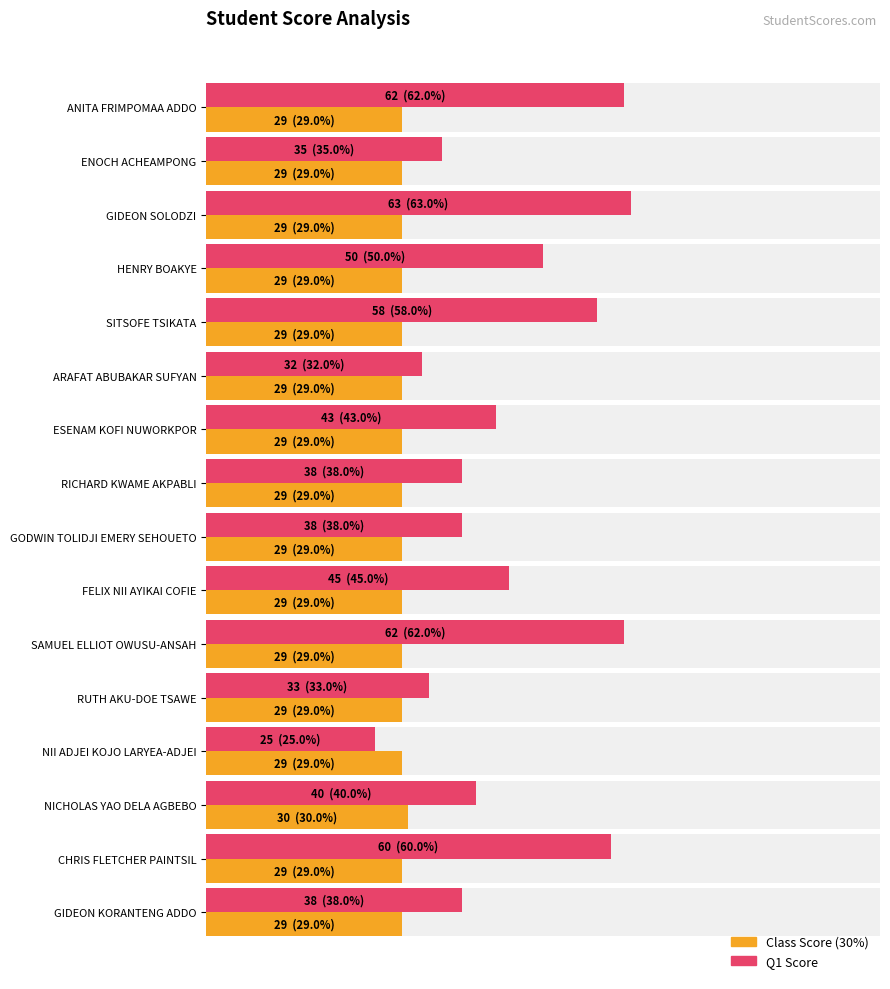

How many bars are there in total?

32